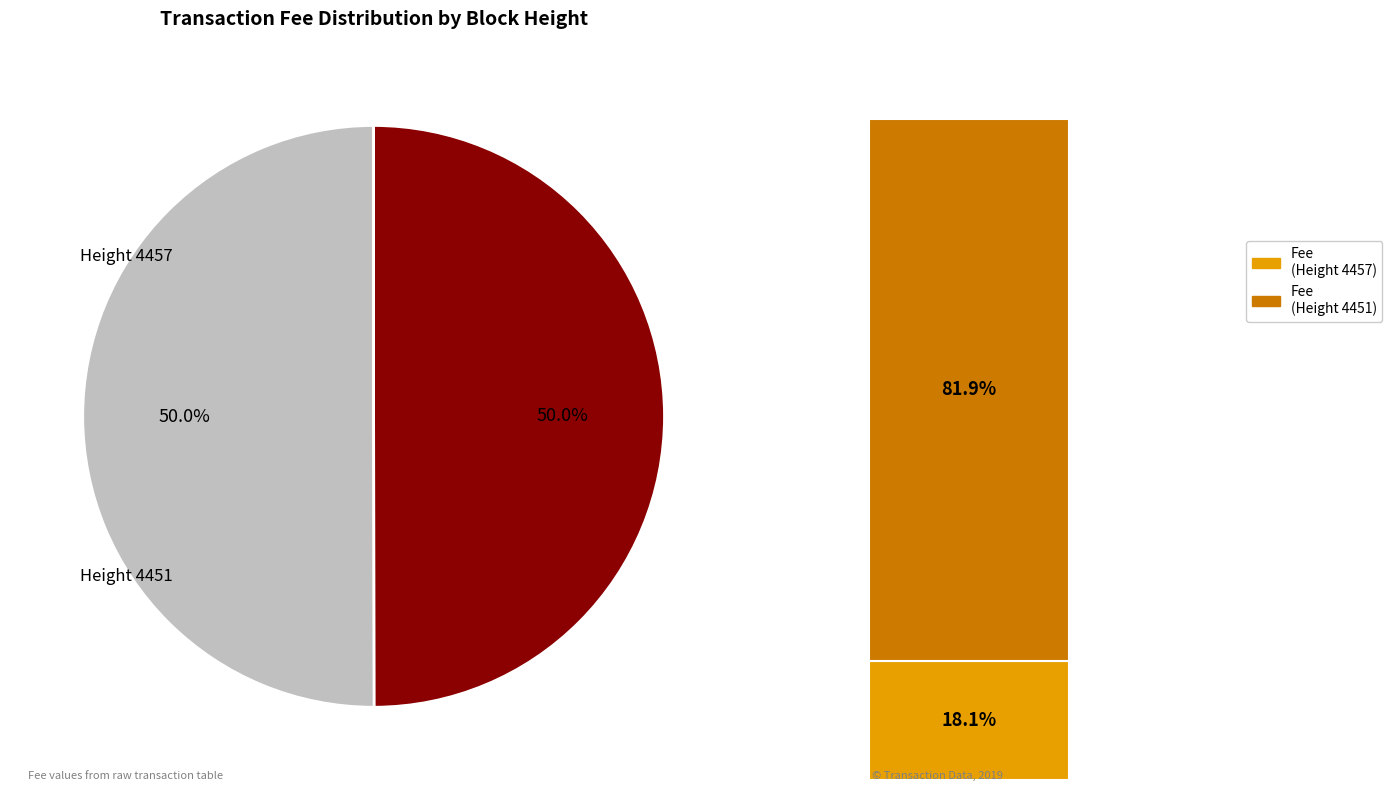

Rank the categories by value from lowest to highest.

4451, 4457